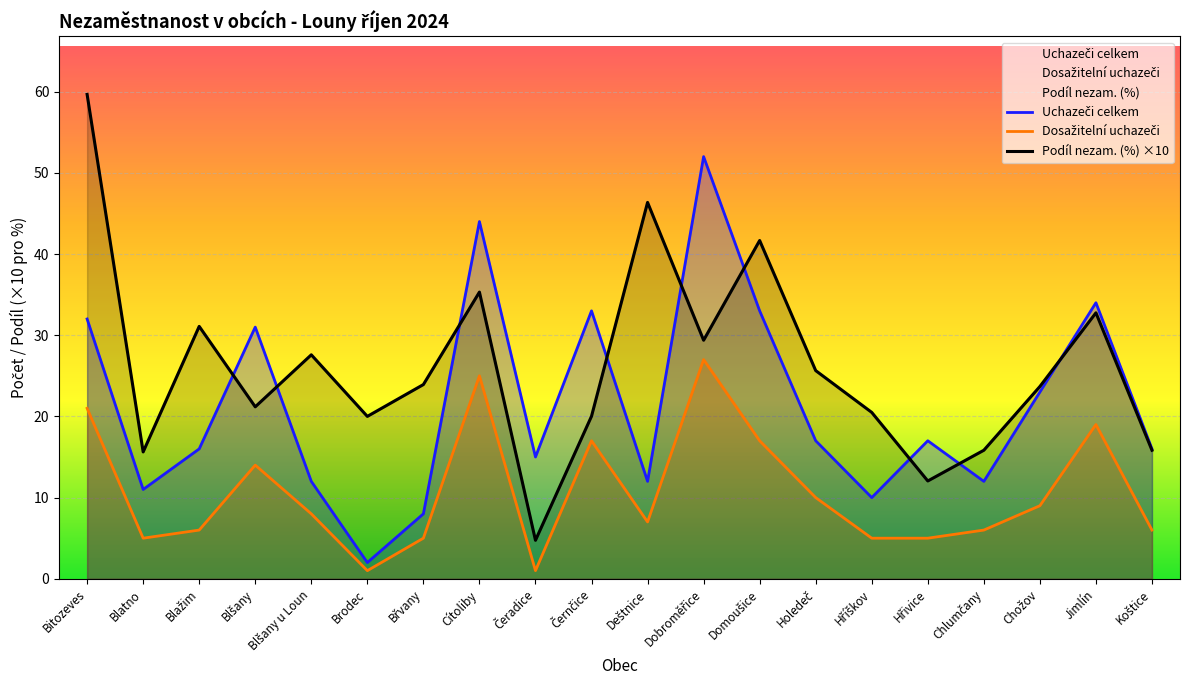

Rank the series by their maximum value, from lowest to highest.

Dosažitelní uchazeči, Uchazeči celkem, Podíl nezam. (%) ×10